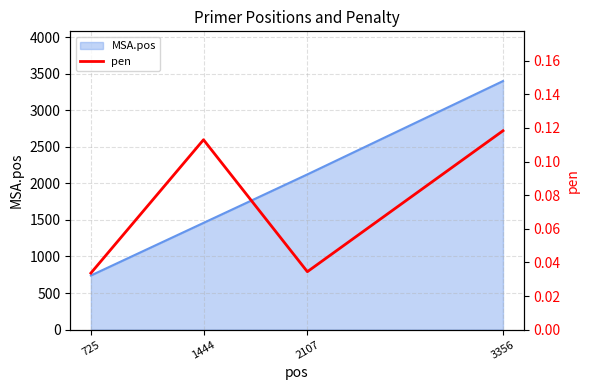

True or false: the data shows 0.0 at 1444.

False